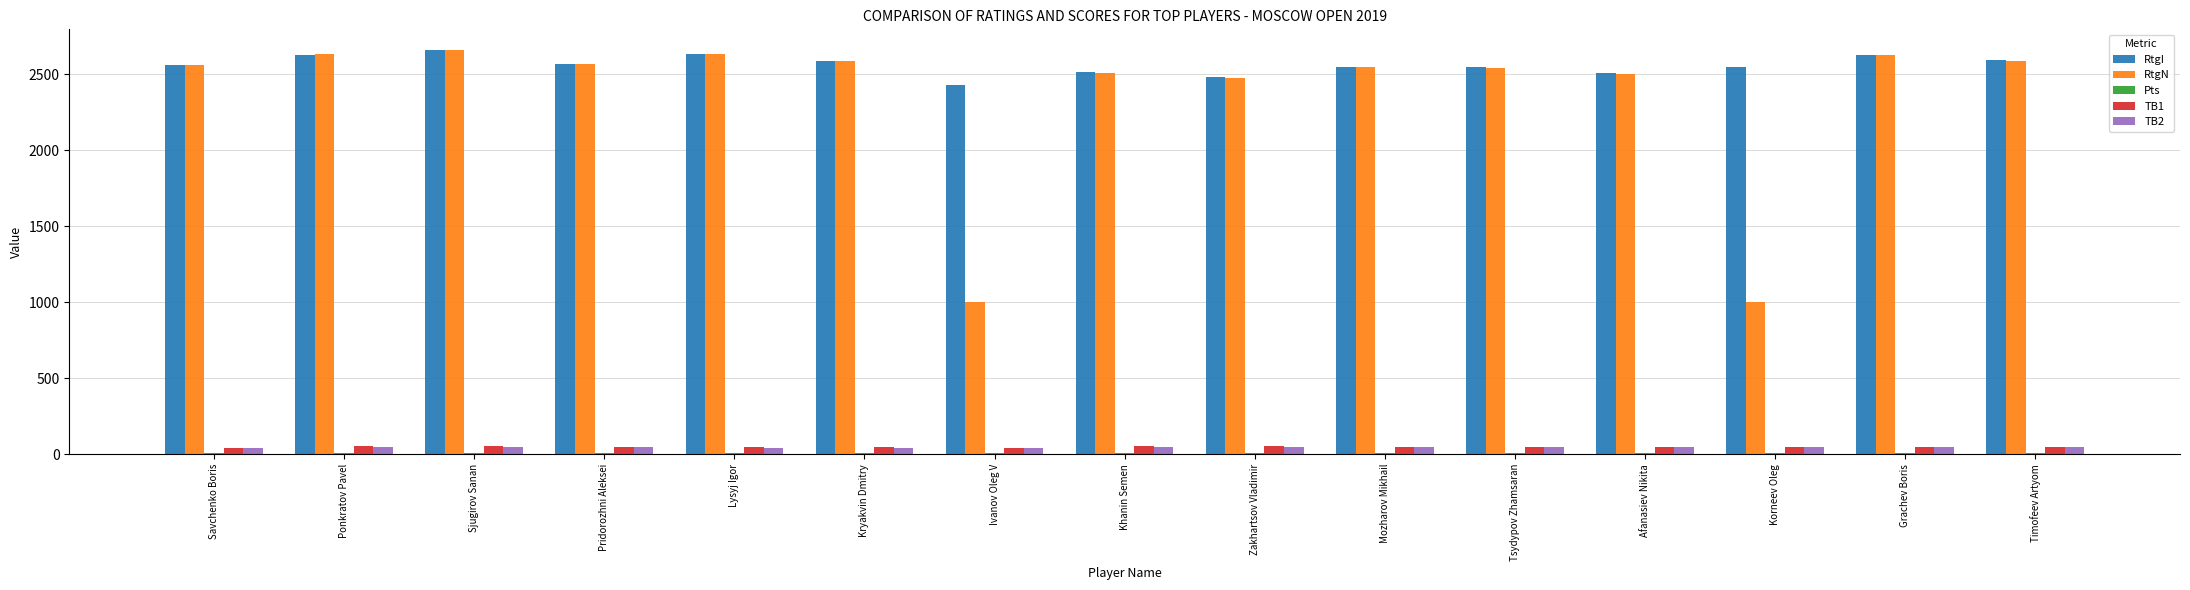

Is the value of RtgI at Tsydypov Zhamsaran greater than the value of TB2 at Khanin Semen?

Yes